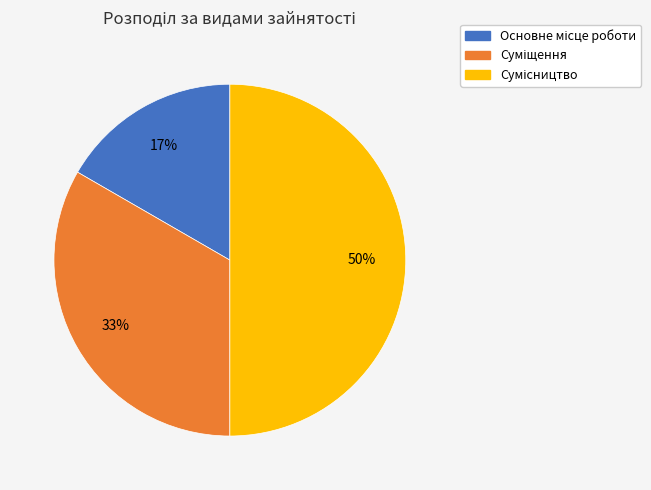

How many segments does this pie chart have?

3